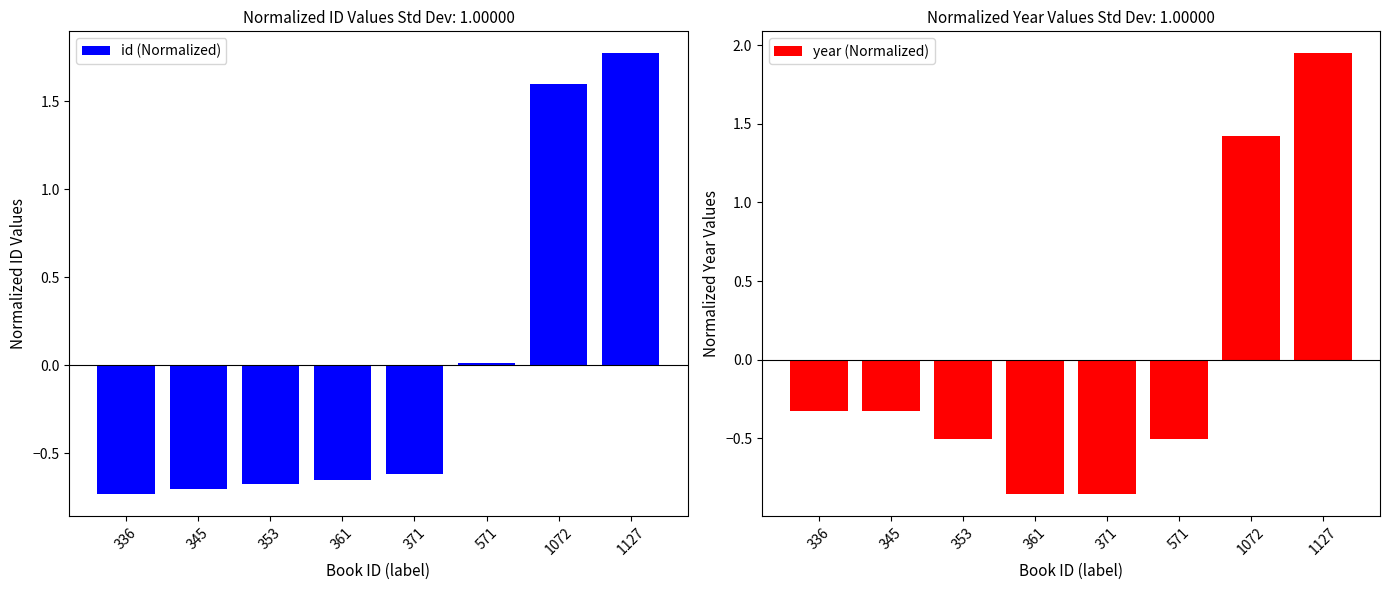

Read the year (Normalized) value at 371.

-0.9